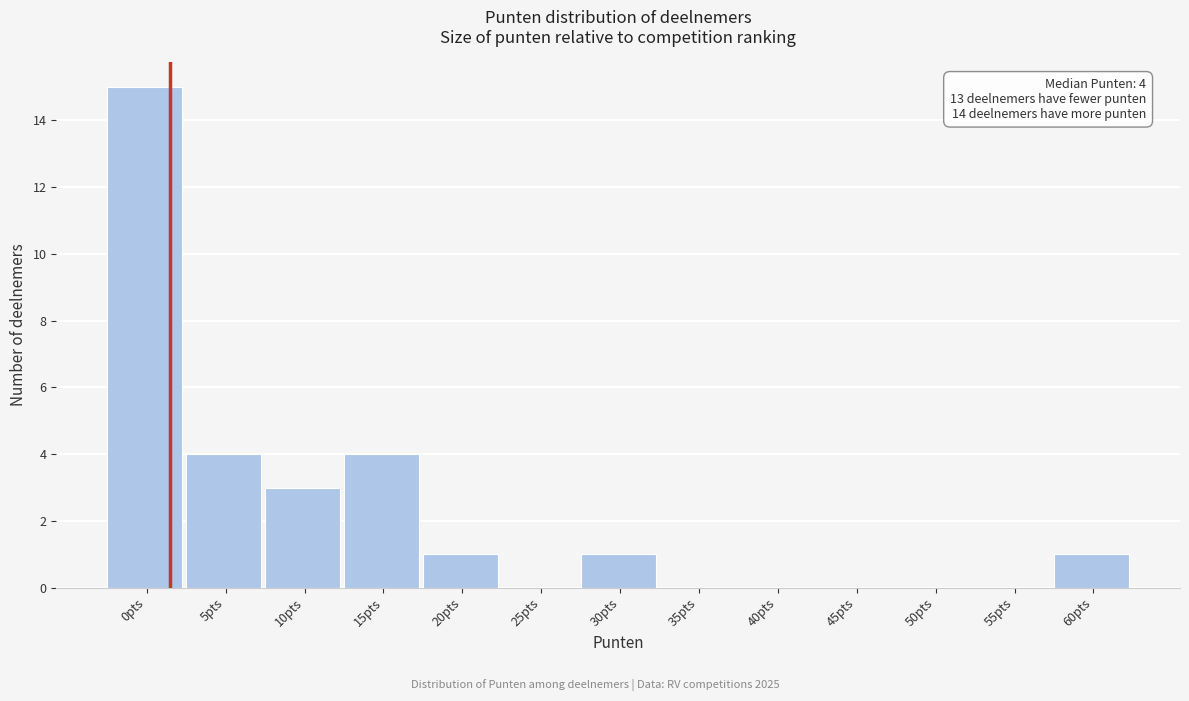

Reading right to left, list all the values displayed in this chart.

60pts=1	55pts=0	50pts=0	45pts=0	40pts=0	35pts=0	30pts=1	25pts=0	20pts=1	15pts=4	10pts=3	5pts=4	0pts=15